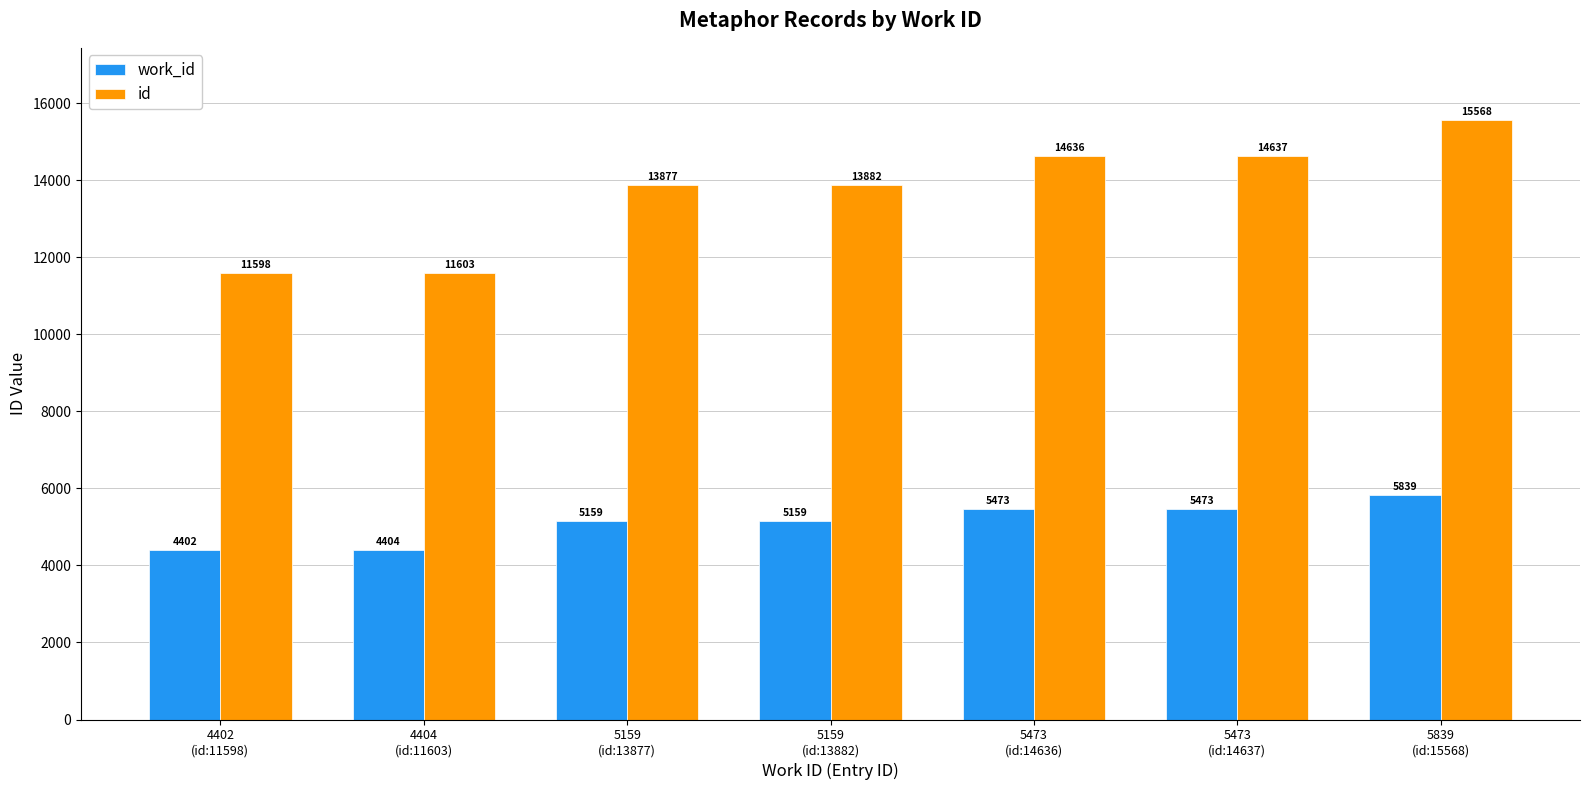

What are all the series names shown in the legend?

work_id, id